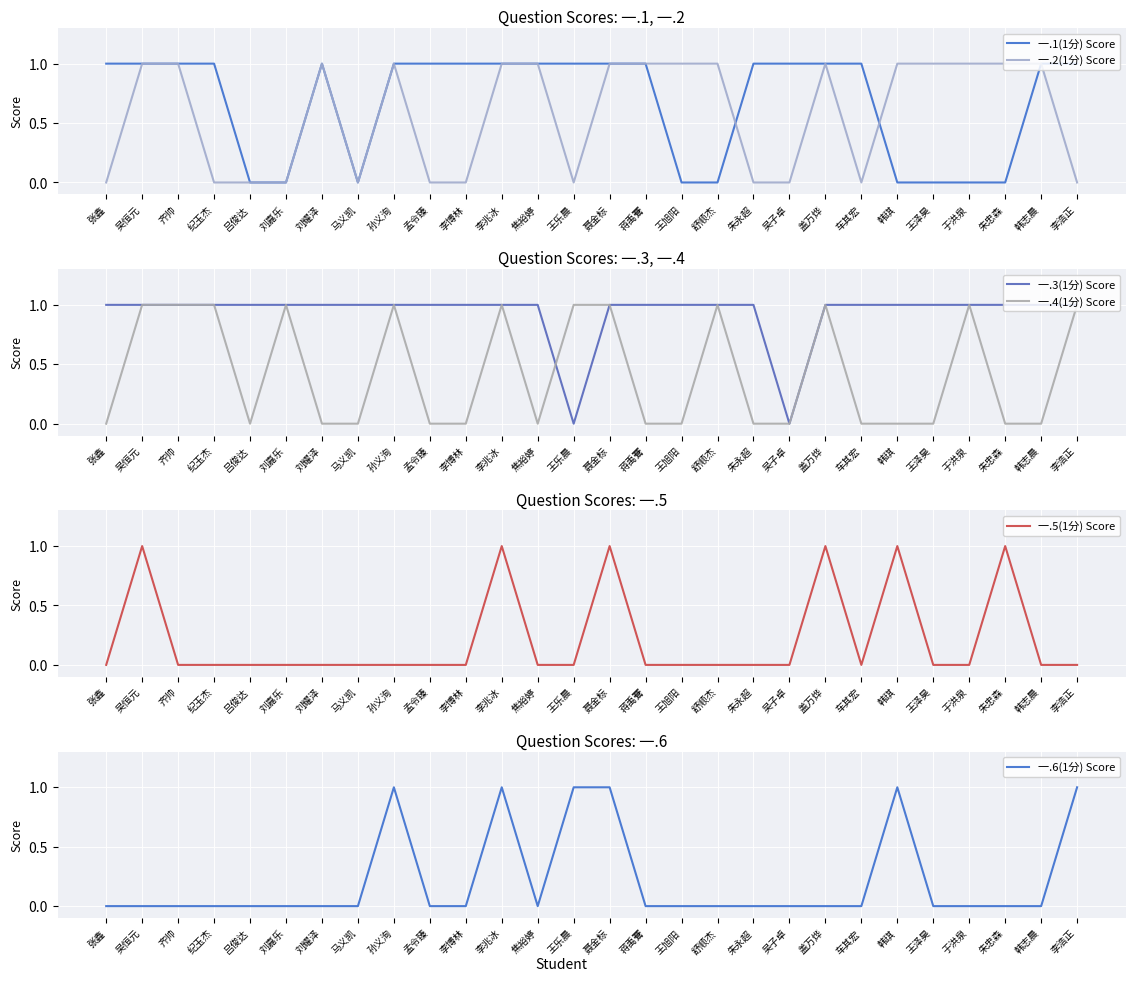

Between which two adjacent categories do 一.3(1分) Score and 一.4(1分) Score first intersect?

焦裕婷 and 王乐晨